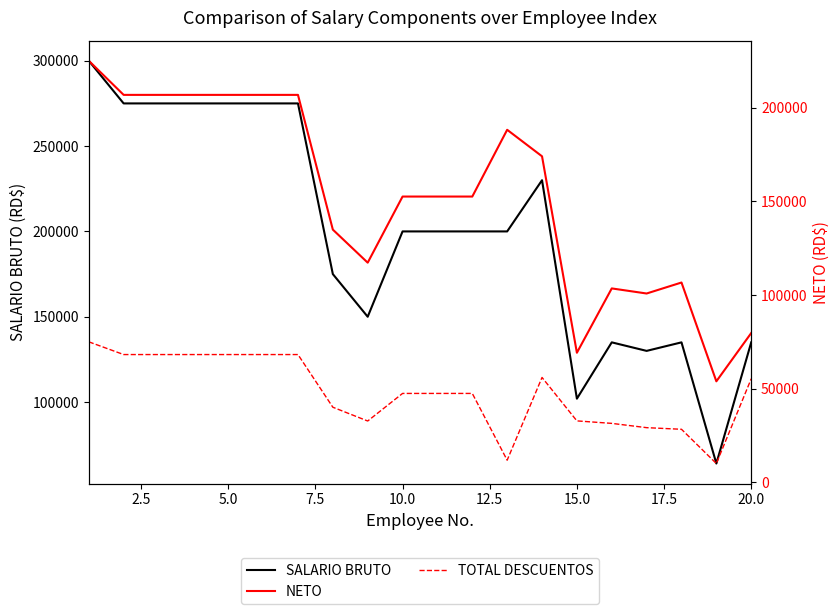

At how many categories does at least one series exceed 267220?

7